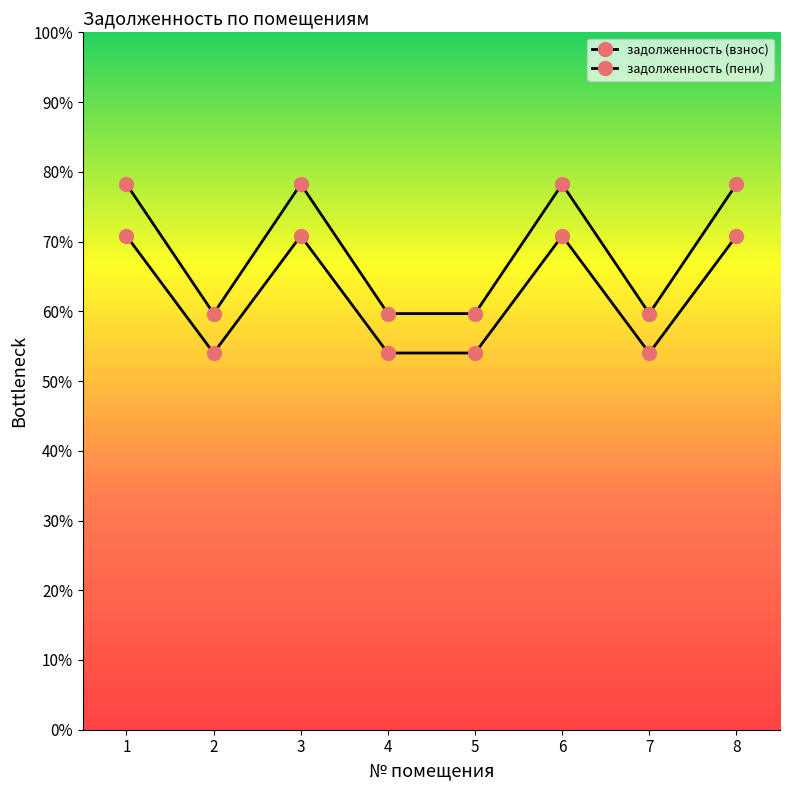

Is this an area chart (filled region under the line)?

No